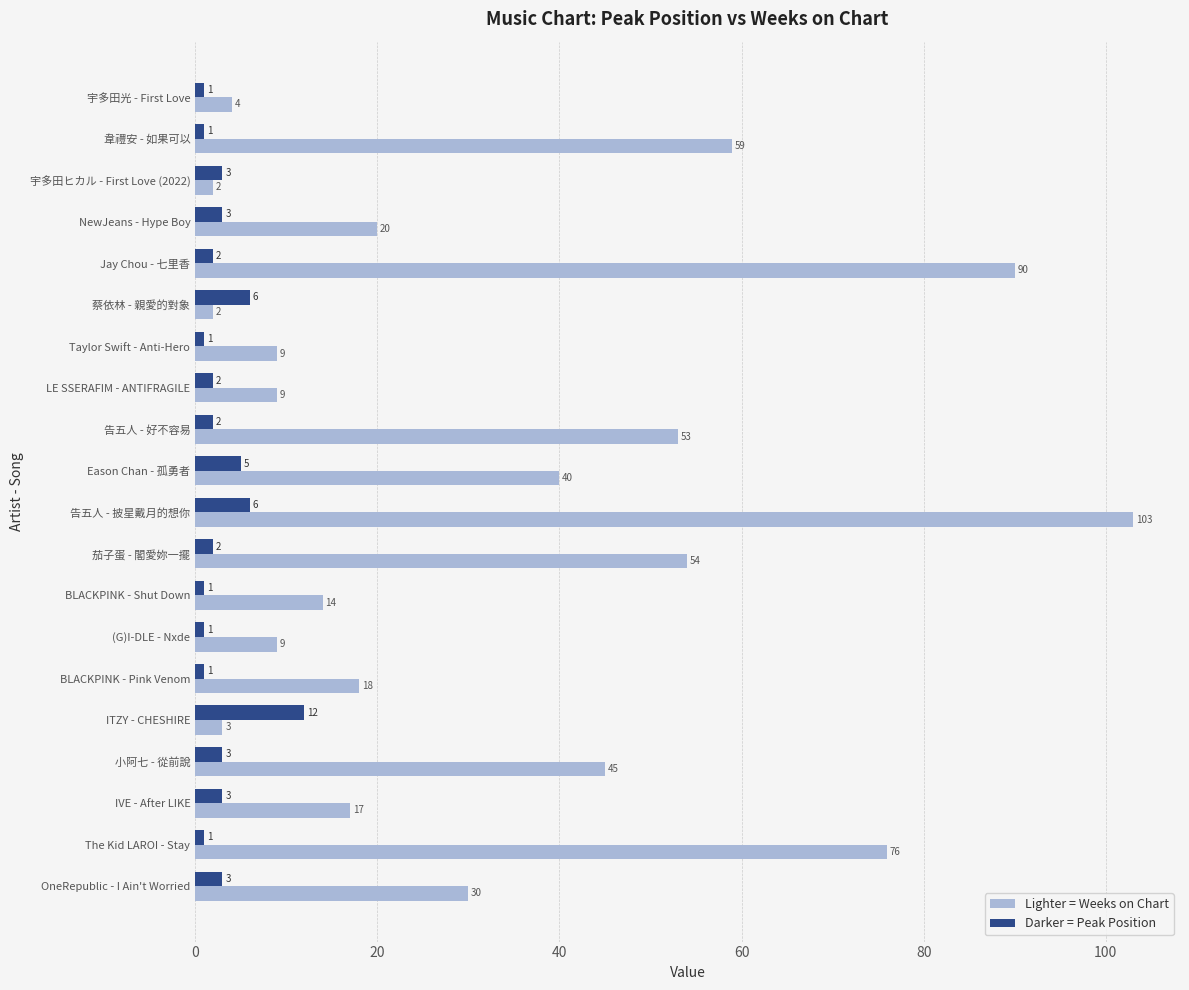

What is the spread (max minus min) of values at LE SSERAFIM - ANTIFRAGILE?

7